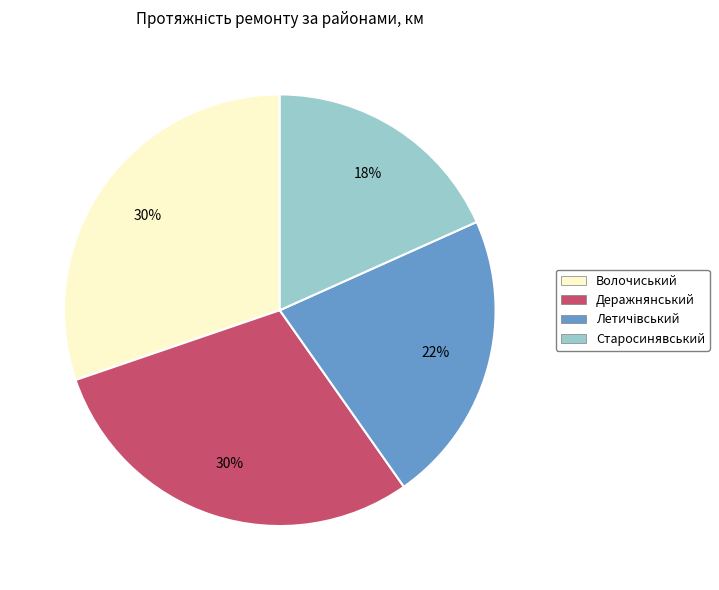

What is the smallest slice in the pie chart?

Старосинявський